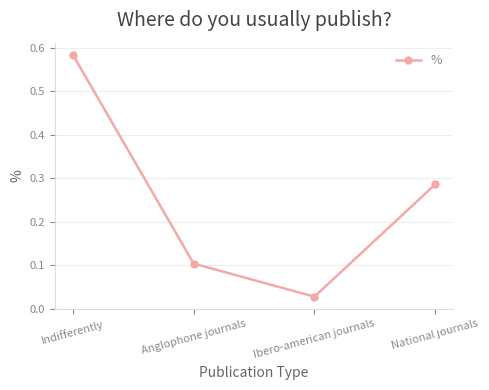

What is the label of the 4th point from the left?

National journals